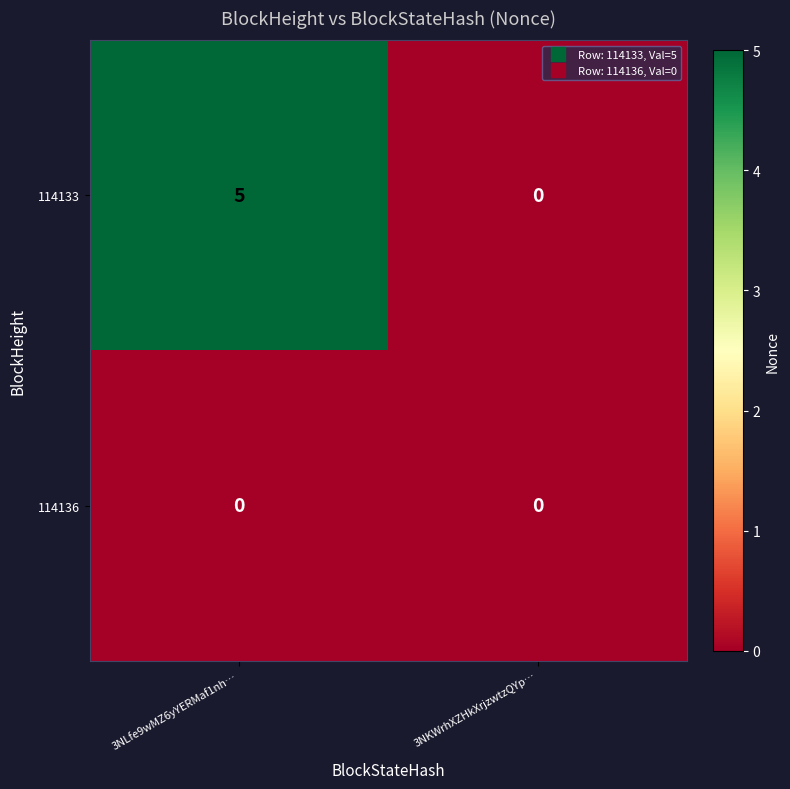

Which series changed the most between 3NLfe9wMZ6yYERMaf1nh… and 3NKWrhXZHkXrjzwtzQYp…?

114133